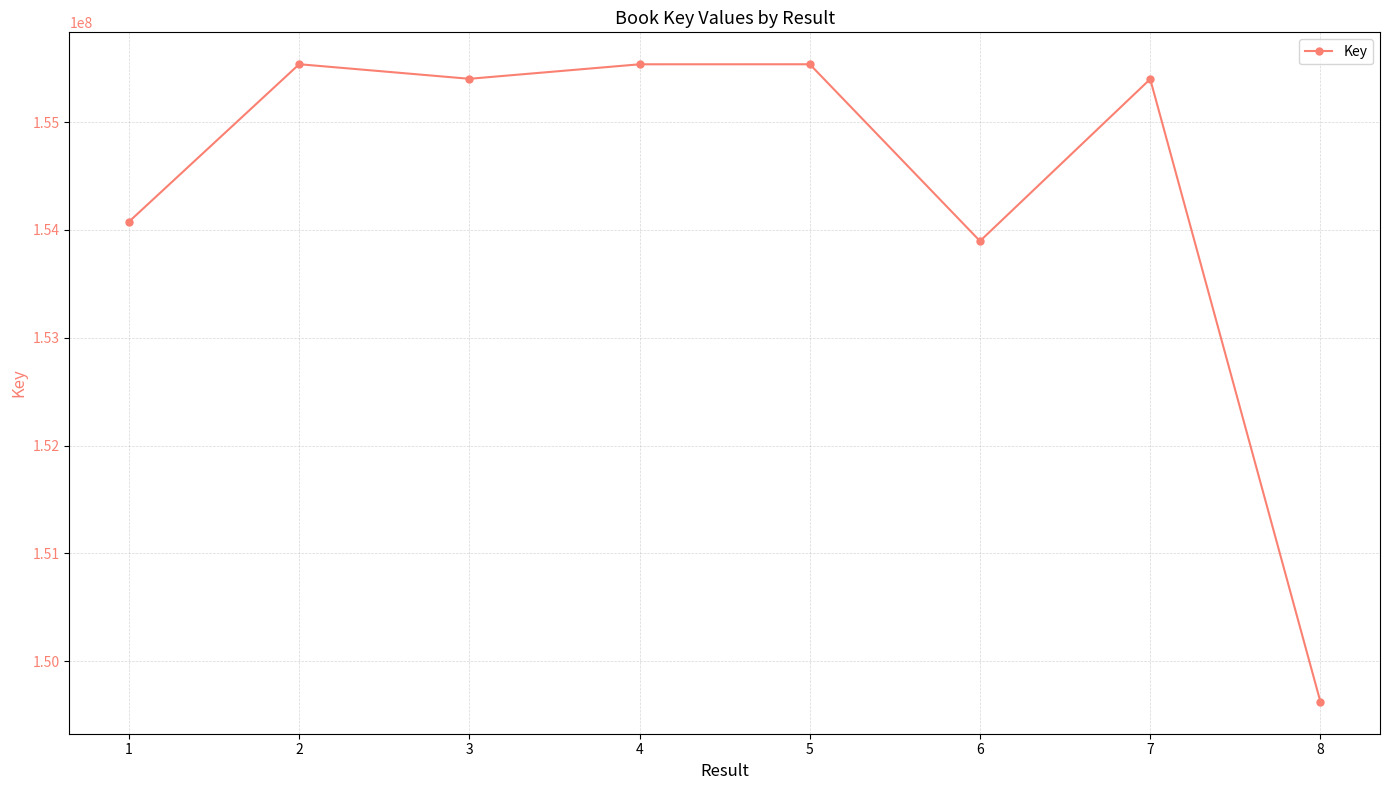

How many series are shown in this chart?

1